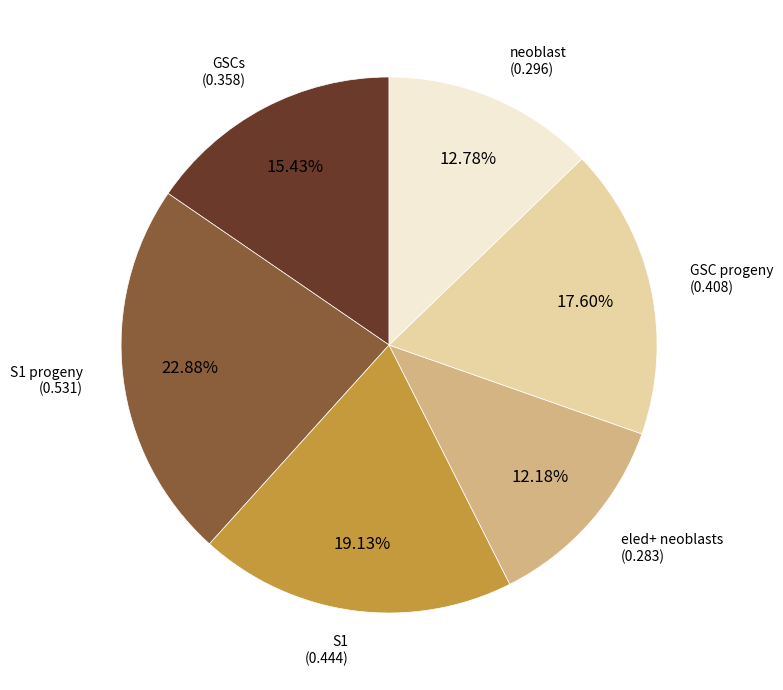

Count the number of slices in the pie.

6